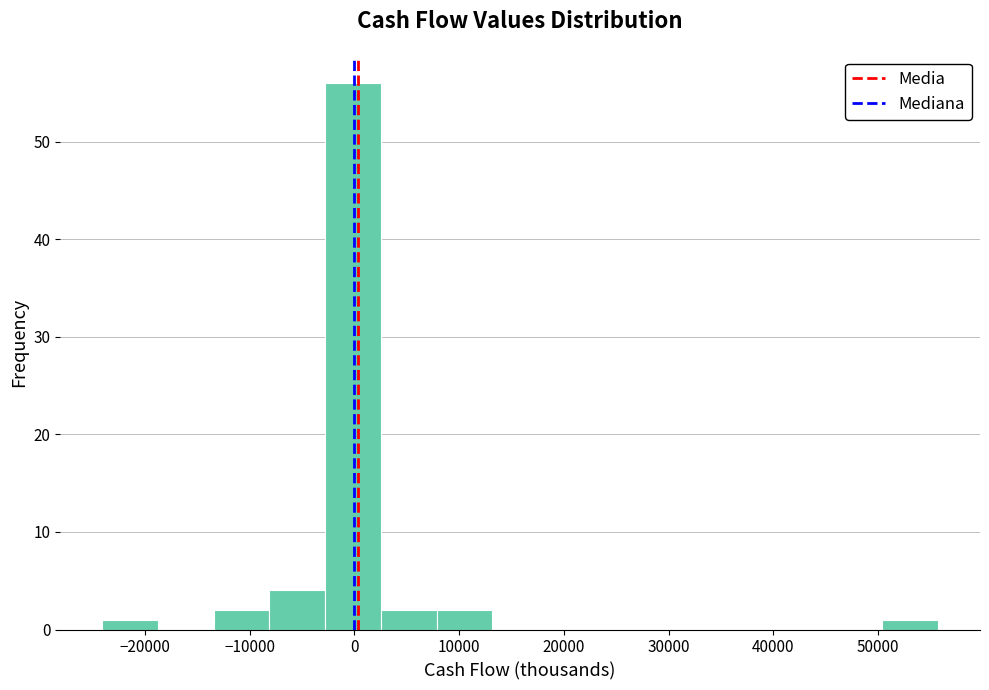

Which range on the x-axis has the tallest bar?

-3000 to 3000